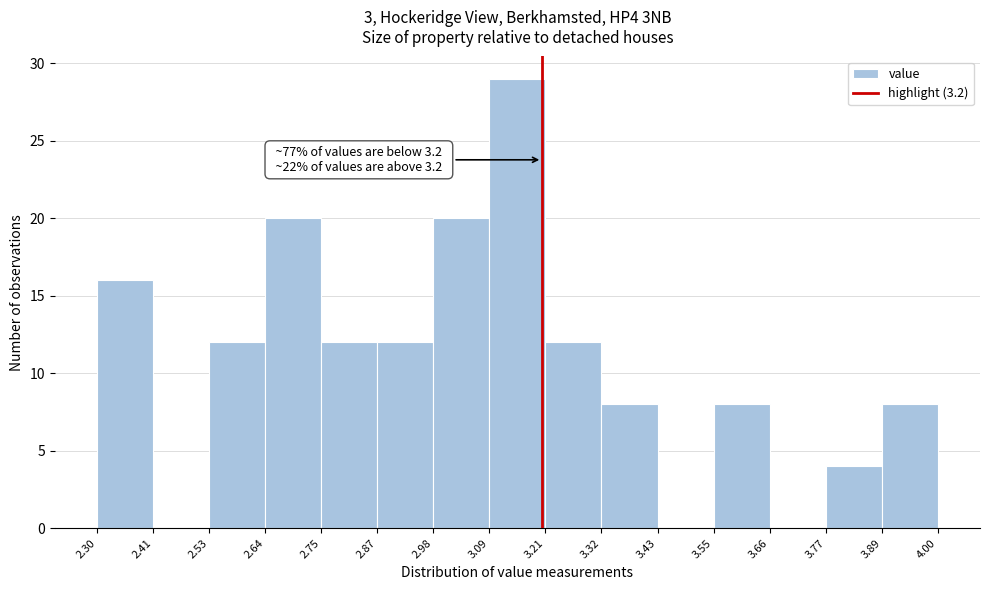

Which range on the x-axis has the tallest bar?

3.09 to 3.21